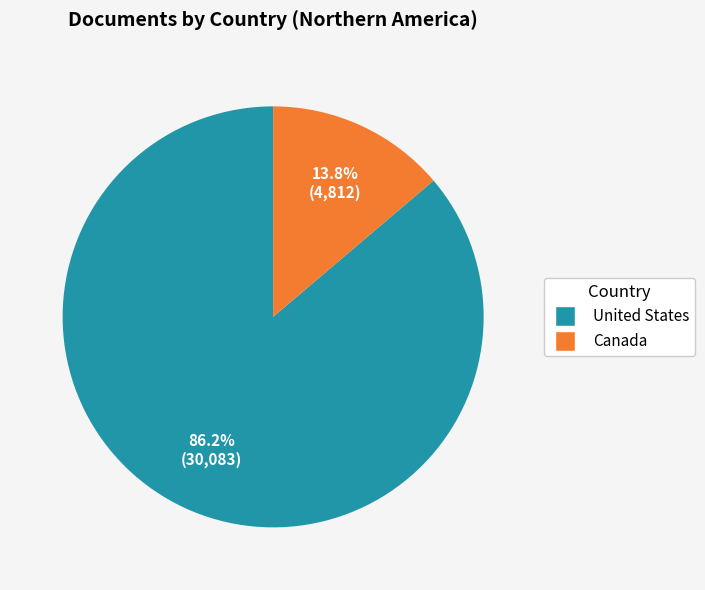

Combined, do Canada and United States account for over 50%?

Yes